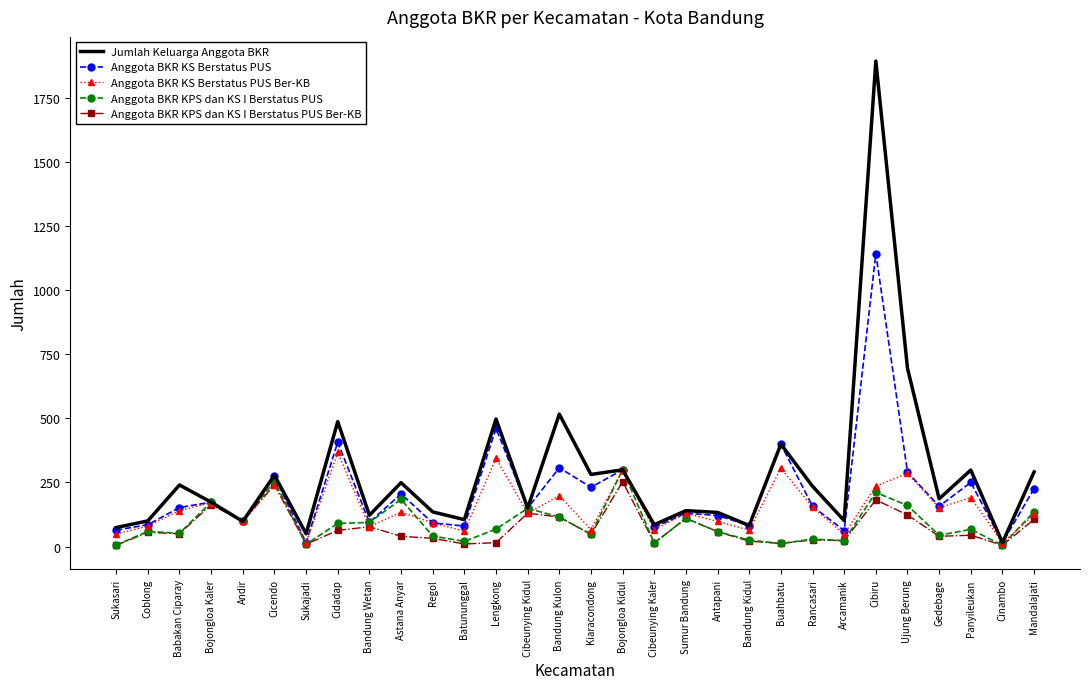

Between Bandung Kidul and Mandalajati, which series saw the biggest shift?

Jumlah Keluarga Anggota BKR